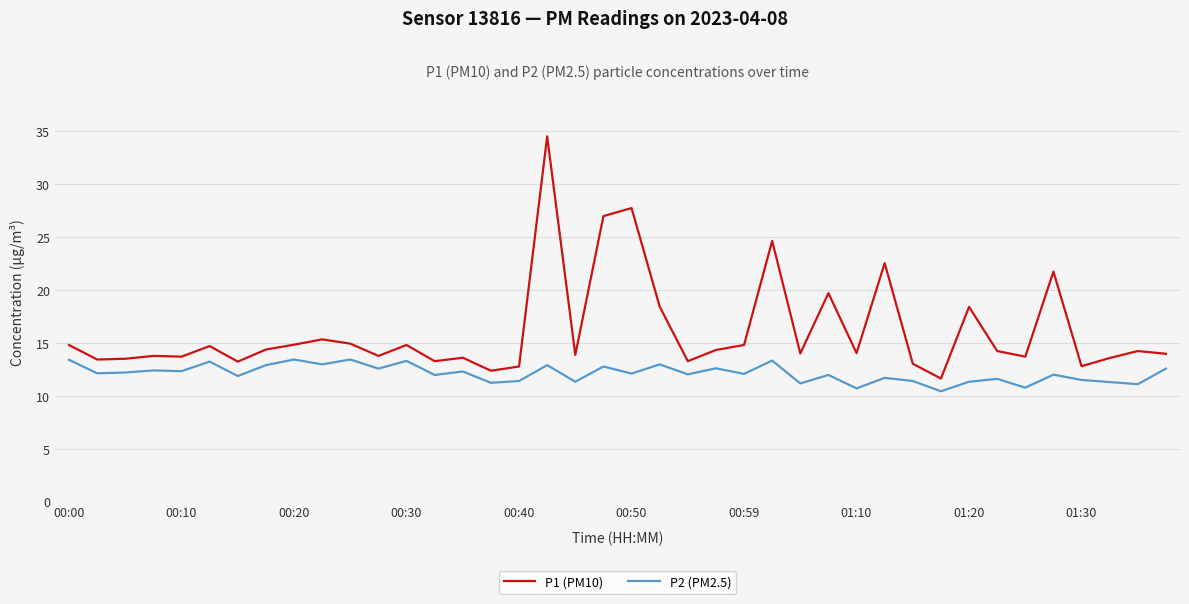

Which series has the largest total across all categories?

P1 (PM10)